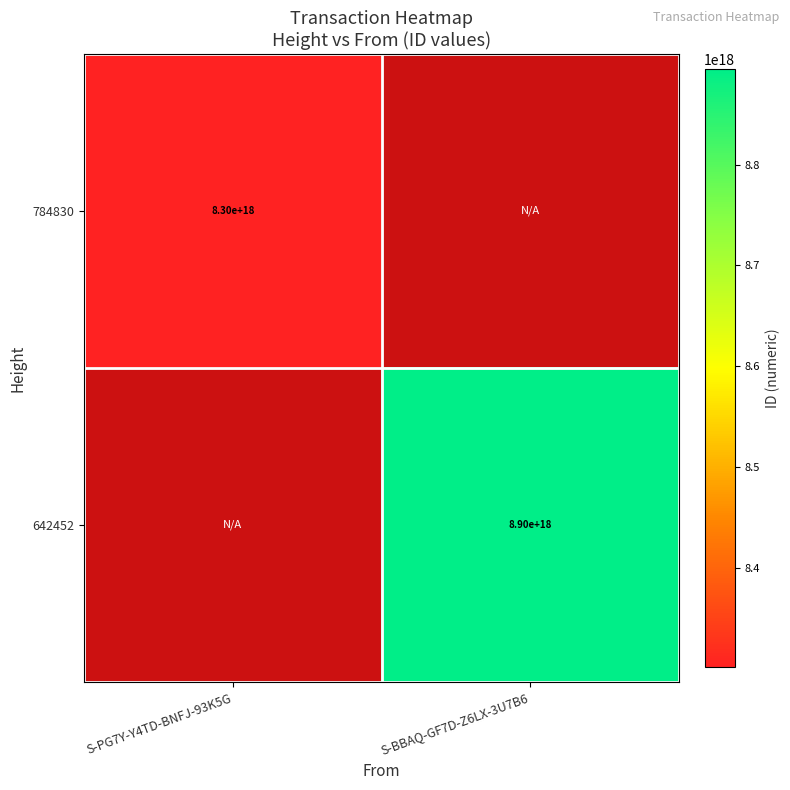

True or false: 642452 has a value of 13783589956220784640 at S-BBAQ-GF7D-Z6LX-3U7B6.

False